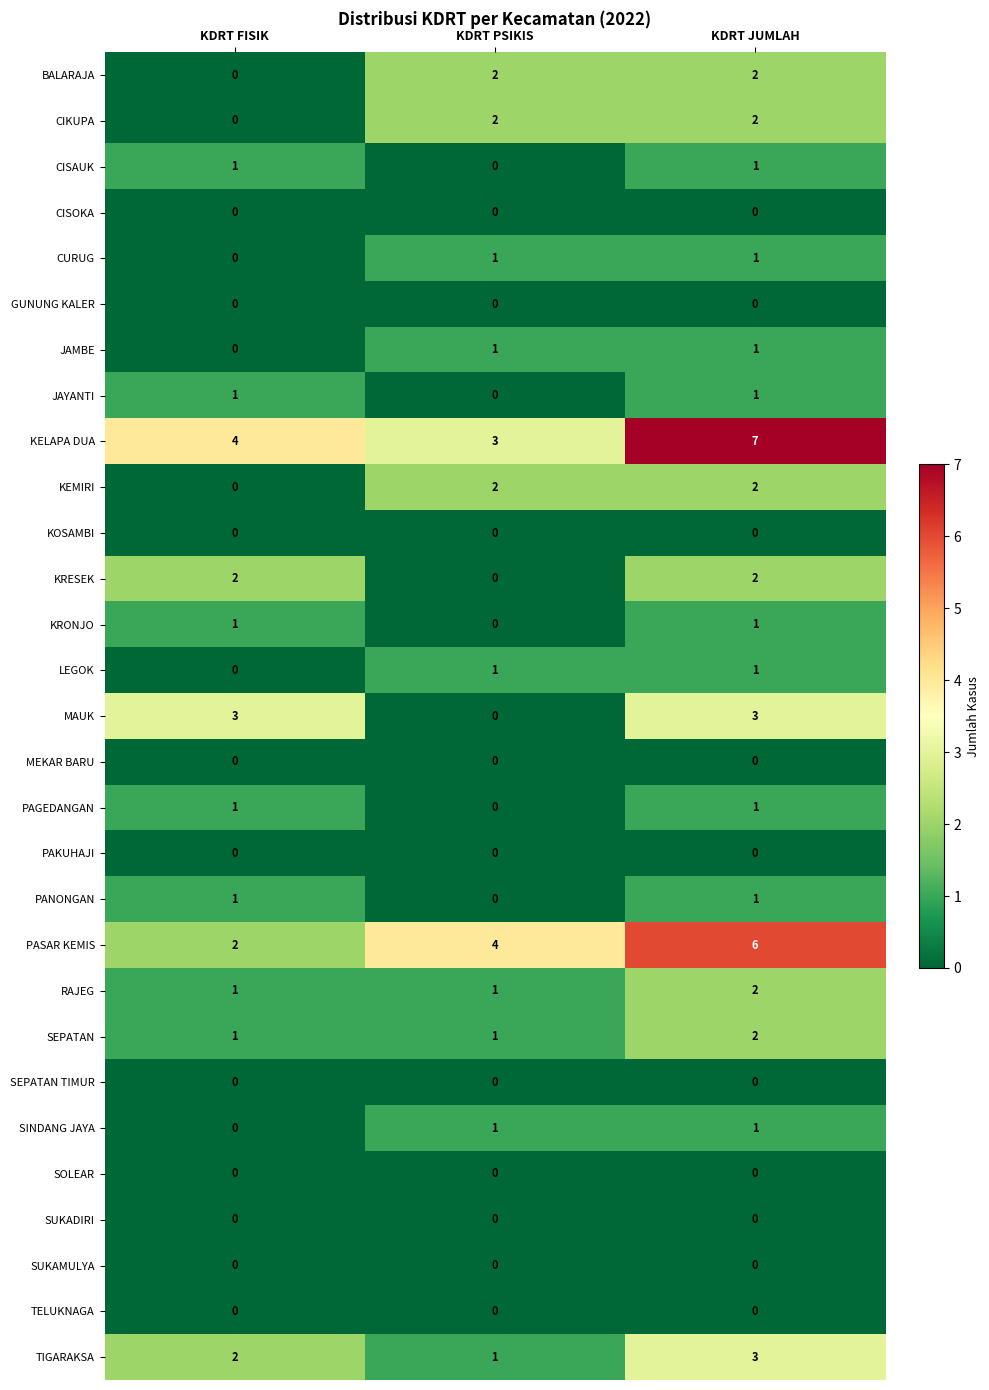

Which series has the largest total across all categories?

KELAPA DUA